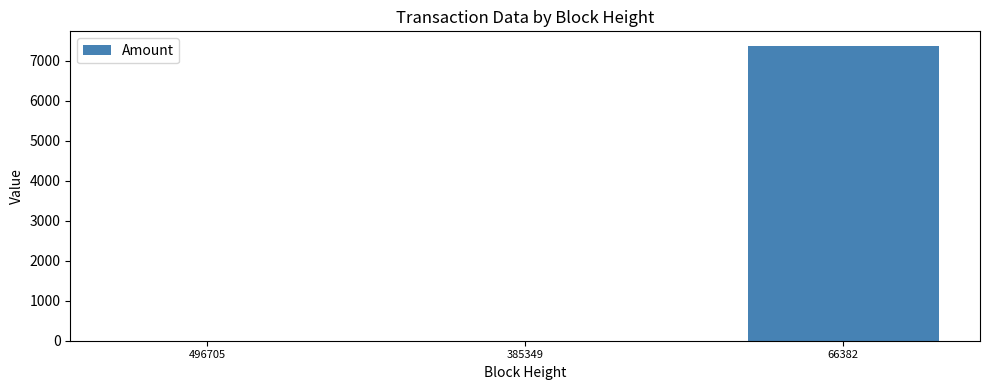

What is the sum of all values?

7361